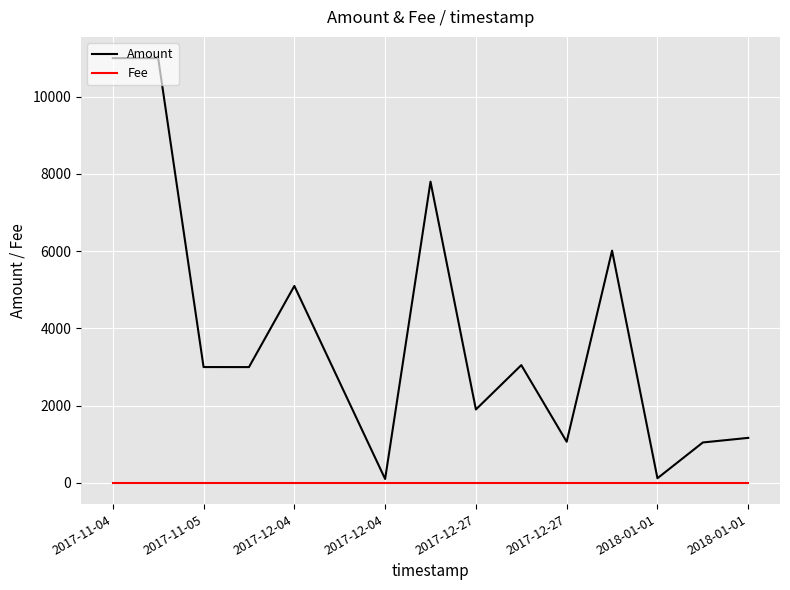

Which series has the widest spread of values?

Amount